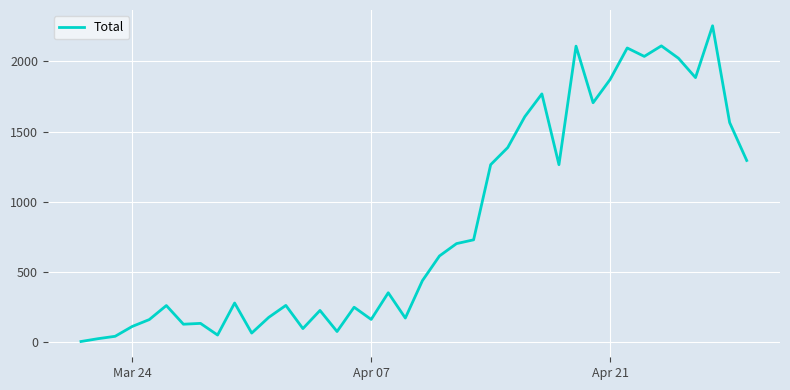

What is the greatest value displayed?

2254